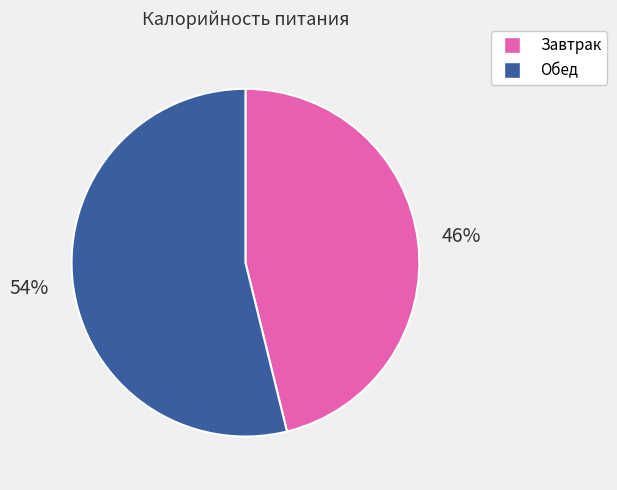

To the nearest percent, what portion does Обед represent?

54%